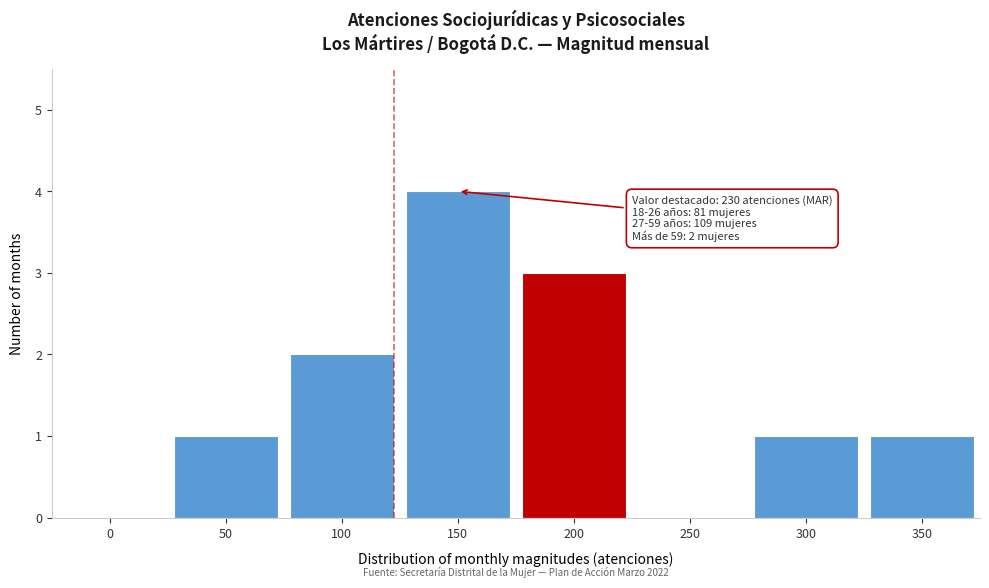

Reading left to right, list all the values displayed in this chart.

0=0	50=1	100=2	150=4	200=3	250=0	300=1	350=1